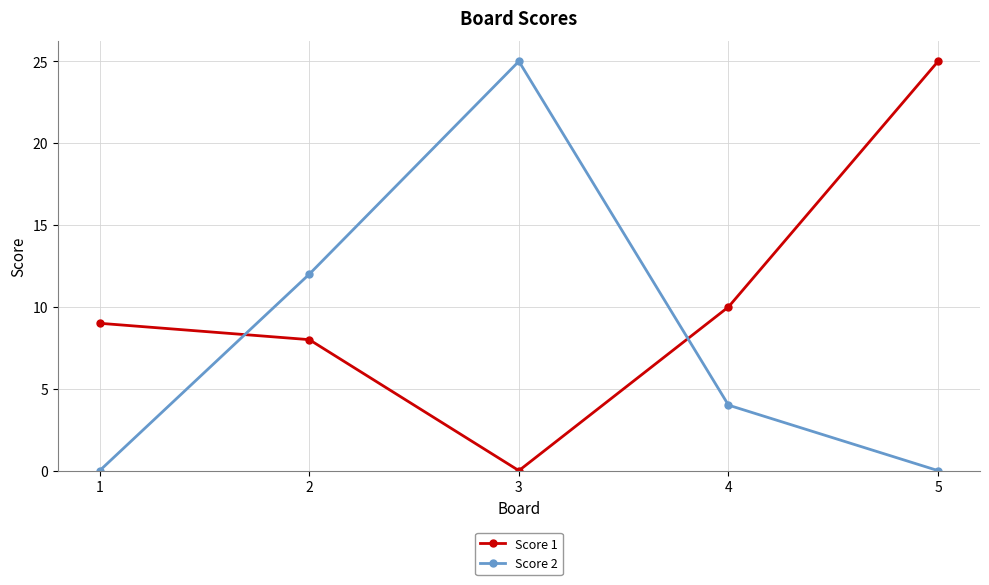

Count the number of data series in this chart.

2